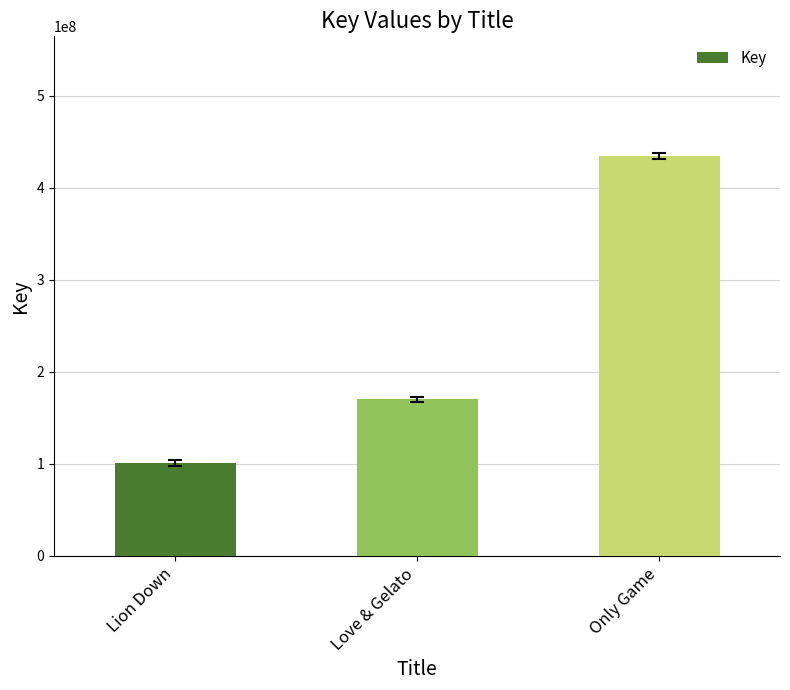

Where is the data nearest to the value 267572115?

Love & Gelato